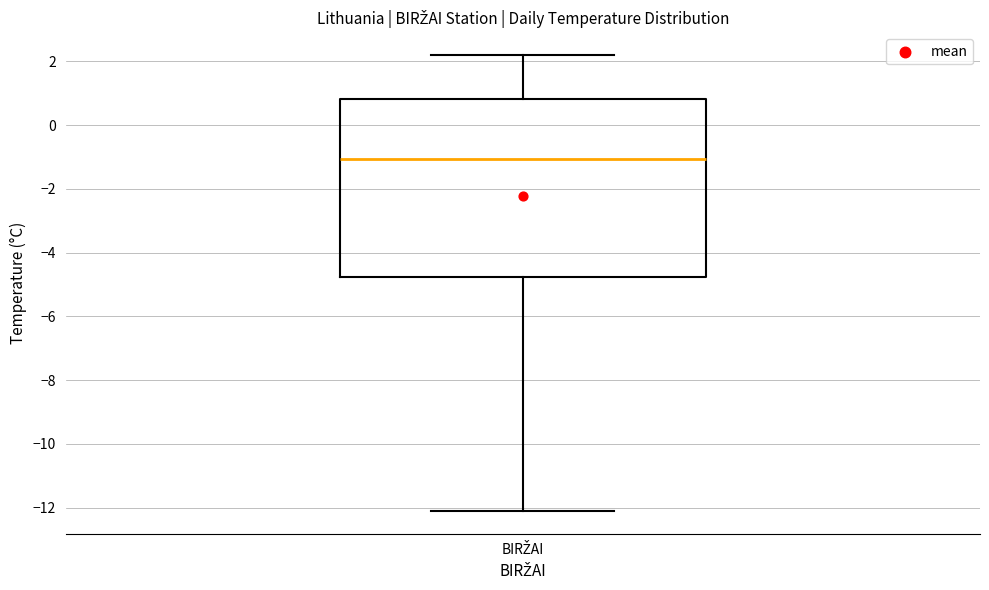

Where is the upper edge of the box for BIRŽAI on the y-axis? The values are not printed on the chart, so give them approximately, as read against the axis.

0.8